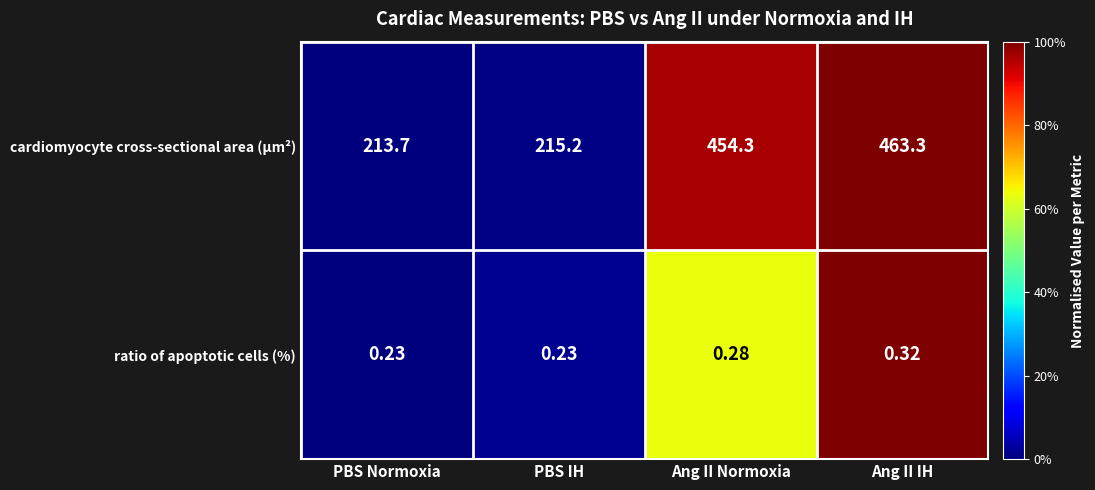

List the series in order of their peak value, highest first.

cardiomyocyte cross-sectional area (μm²), ratio of apoptotic cells (%)